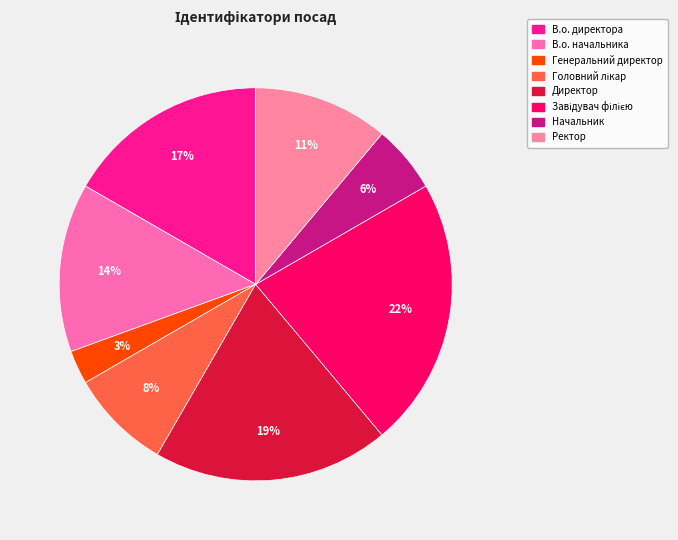

Does any single category account for the majority?

No